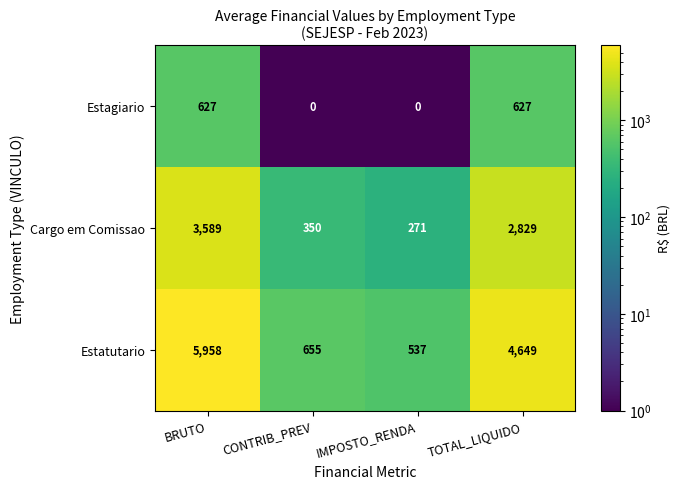

True or false: Cargo em Comissao has a value of 3703 at TOTAL_LIQUIDO.

False